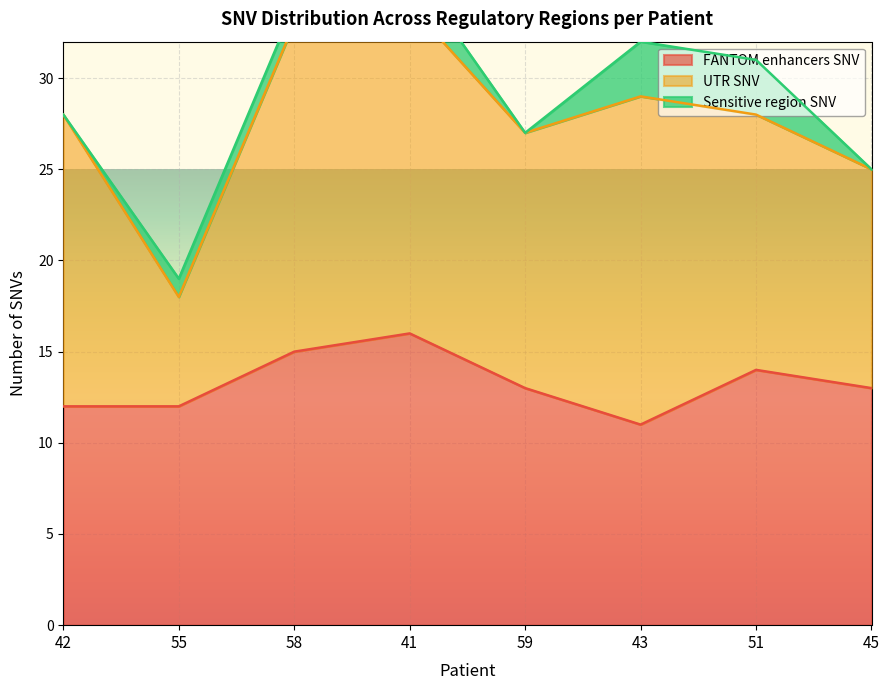

True or false: FANTOM enhancers SNV has more than 0 points higher than both neighbors.

True